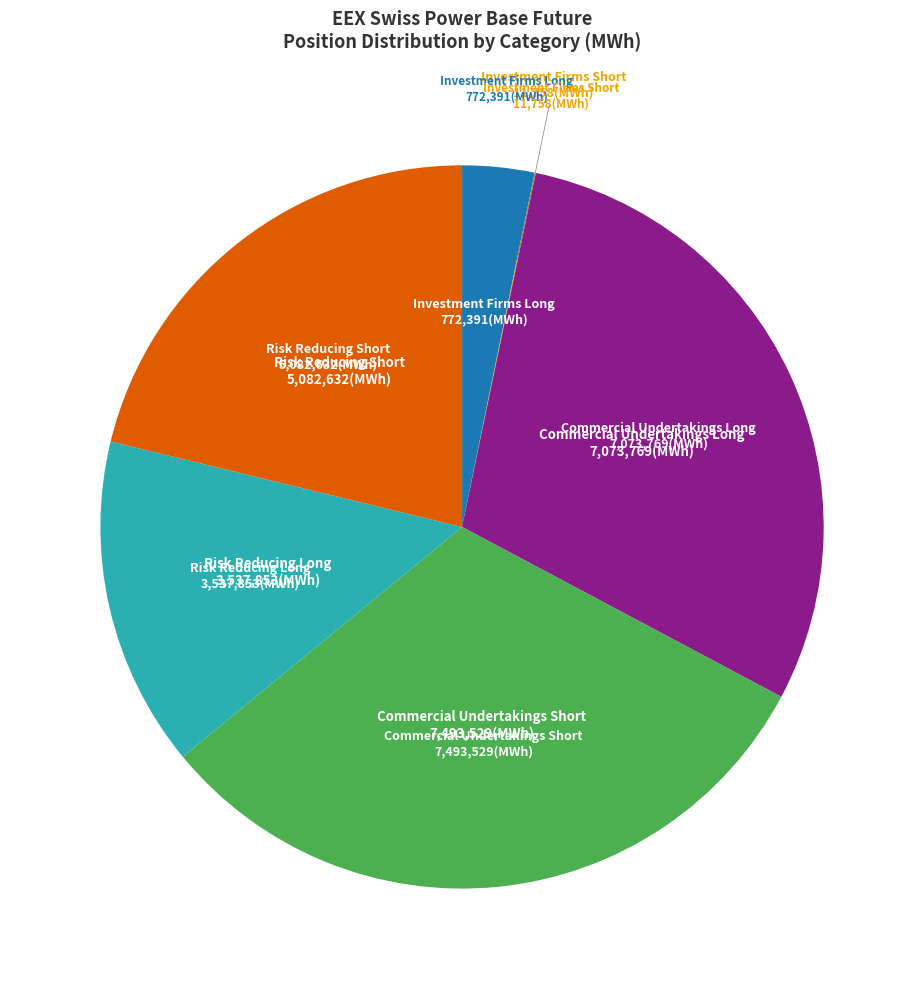

Is there a majority slice in this chart?

No